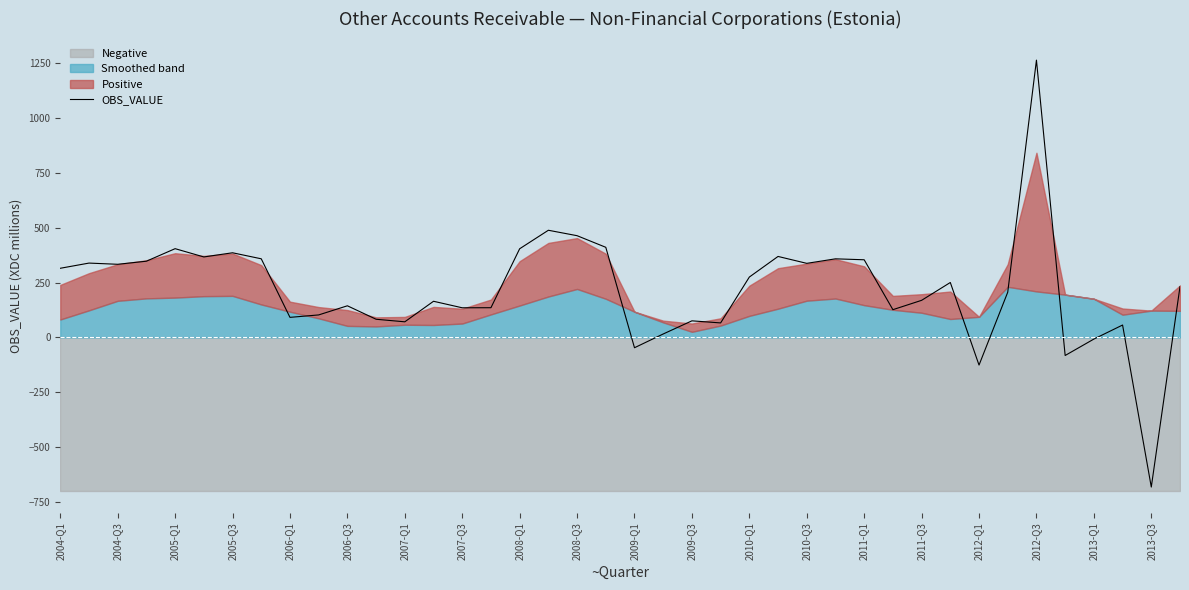

At which label does OBS_VALUE reach its minimum?

2013-Q3